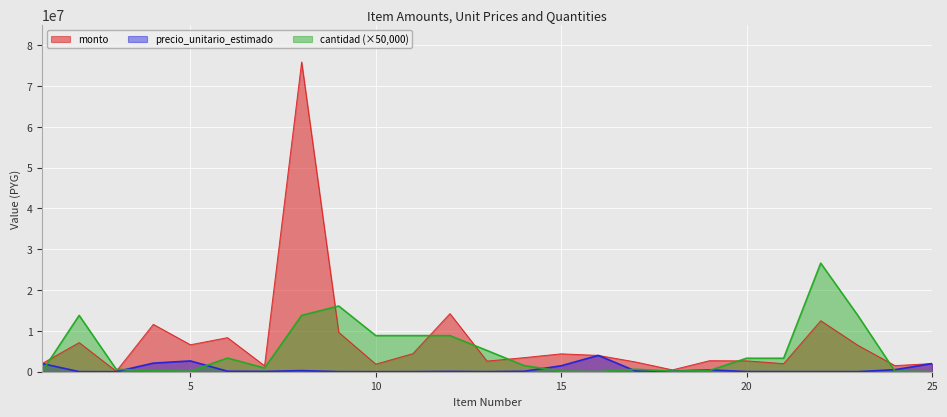

True or false: monto and precio_unitario_estimado cross at least once.

False